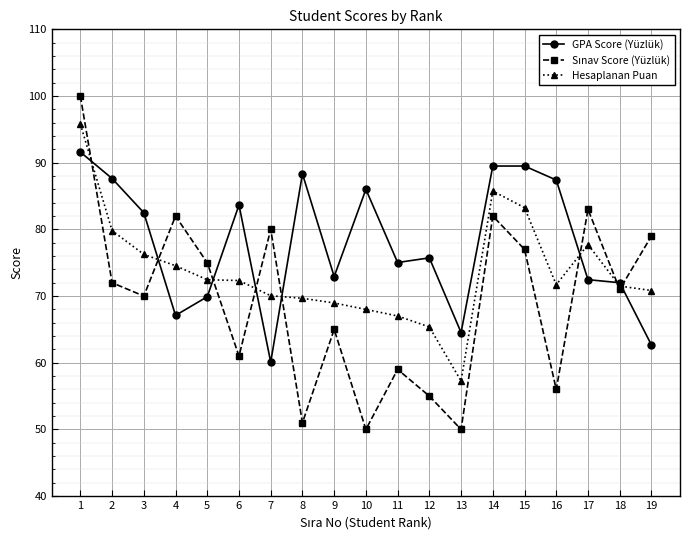

What is the total value across all series at 6?

217.0